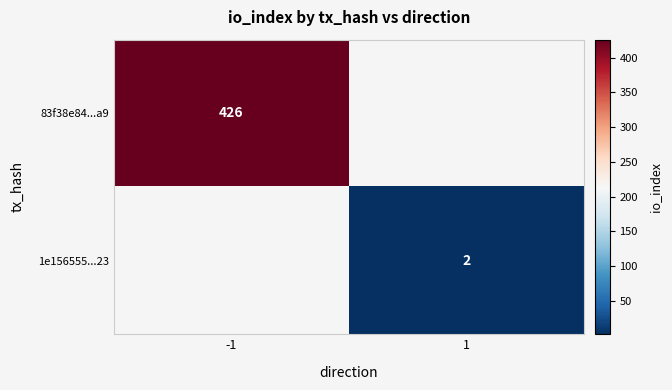

Count the number of categories in the chart.

2